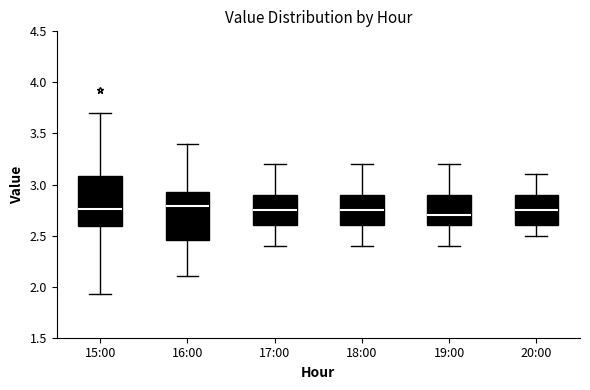

Reading left to right, transcribe this box plot: for each box, give where its median line is, the range the box spans, and where its two whiskers end, as read against the y-axis. The values are not printed on the chart, so give them approximately, as read against the axis.

15:00: median 2.75, box 2.60 to 3.10, whiskers 1.95 to 3.70
16:00: median 2.80, box 2.45 to 2.95, whiskers 2.10 to 3.40
17:00: median 2.75, box 2.60 to 2.90, whiskers 2.40 to 3.20
18:00: median 2.75, box 2.60 to 2.90, whiskers 2.40 to 3.20
19:00: median 2.70, box 2.60 to 2.90, whiskers 2.40 to 3.20
20:00: median 2.75, box 2.60 to 2.90, whiskers 2.50 to 3.10